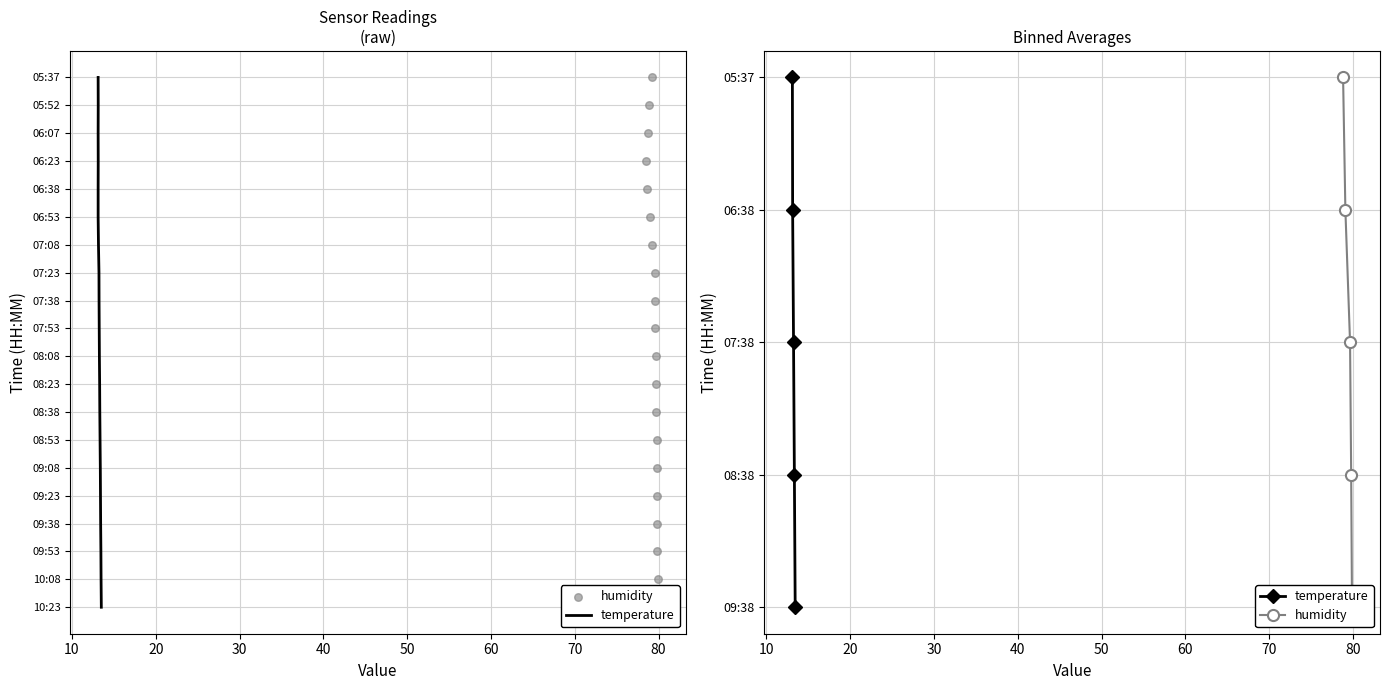

What are all the series names shown in the legend?

temperature, humidity